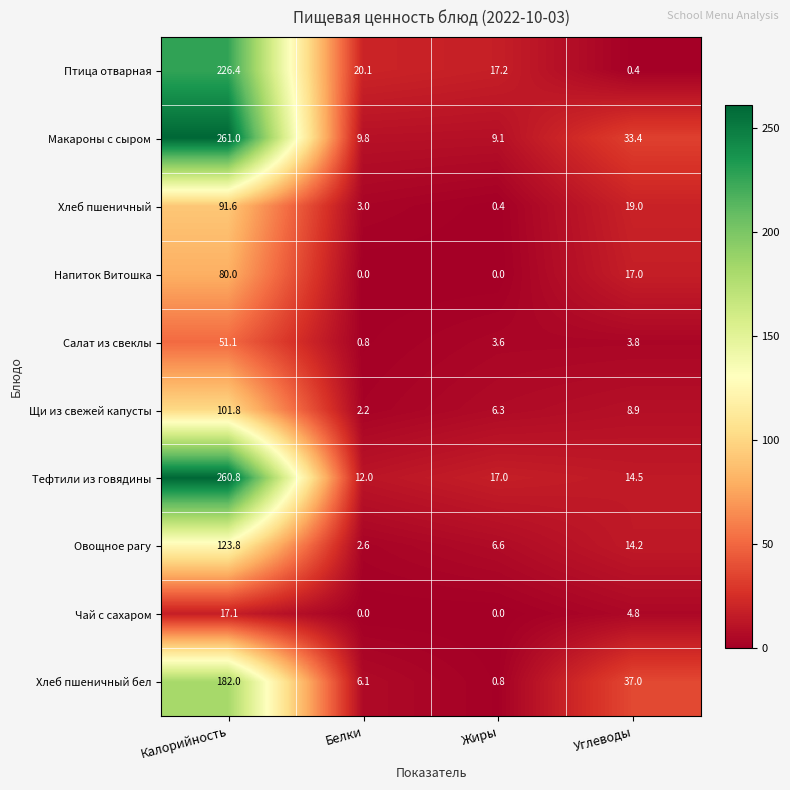

Rank the series at Калорийность from lowest to highest value.

Чай с сахаром, Салат из свеклы, Напиток Витошка, Хлеб пшеничный, Щи из свежей капусты, Овощное рагу, Хлеб пшеничный бел, Птица отварная, Тефтили из говядины, Макароны с сыром